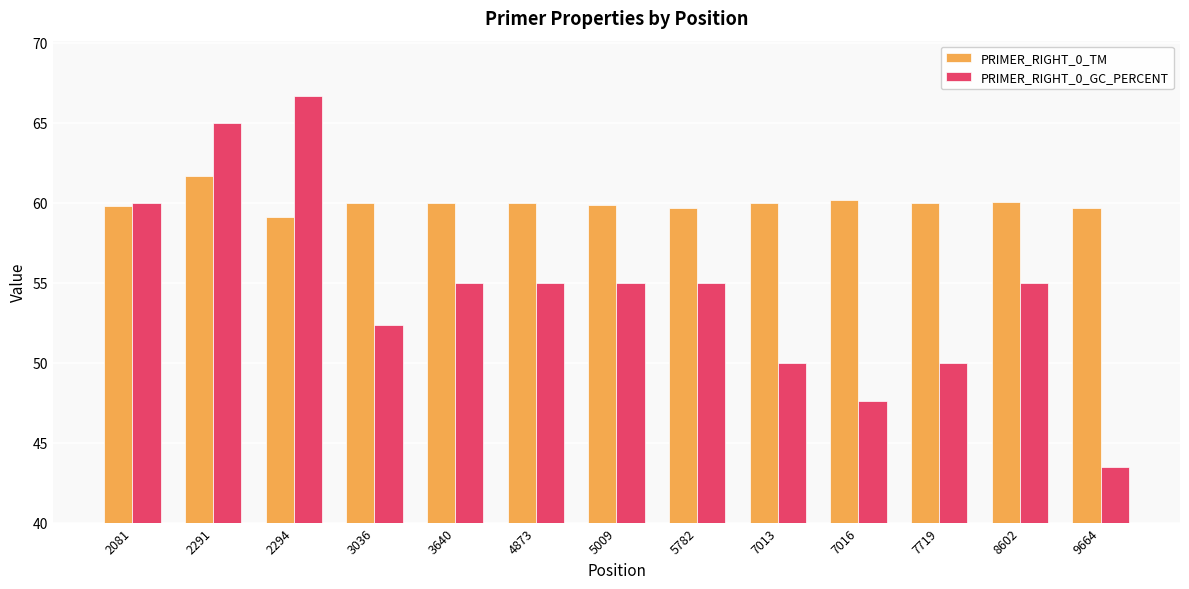

What is the average value of the PRIMER_RIGHT_0_GC_PERCENT series?

54.6